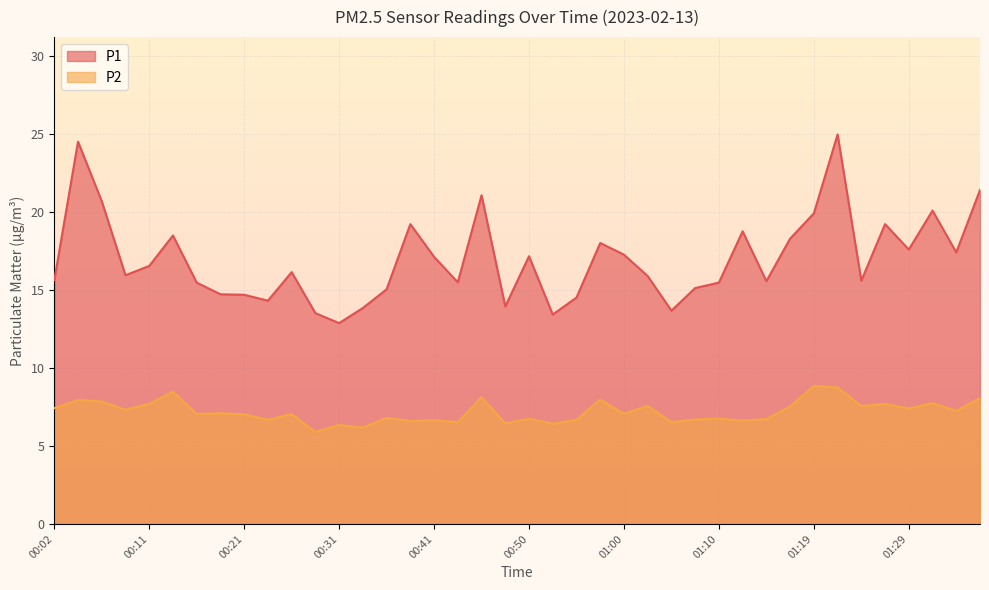

What is the difference between the P2 values at 00:14 and 00:53?

2.1